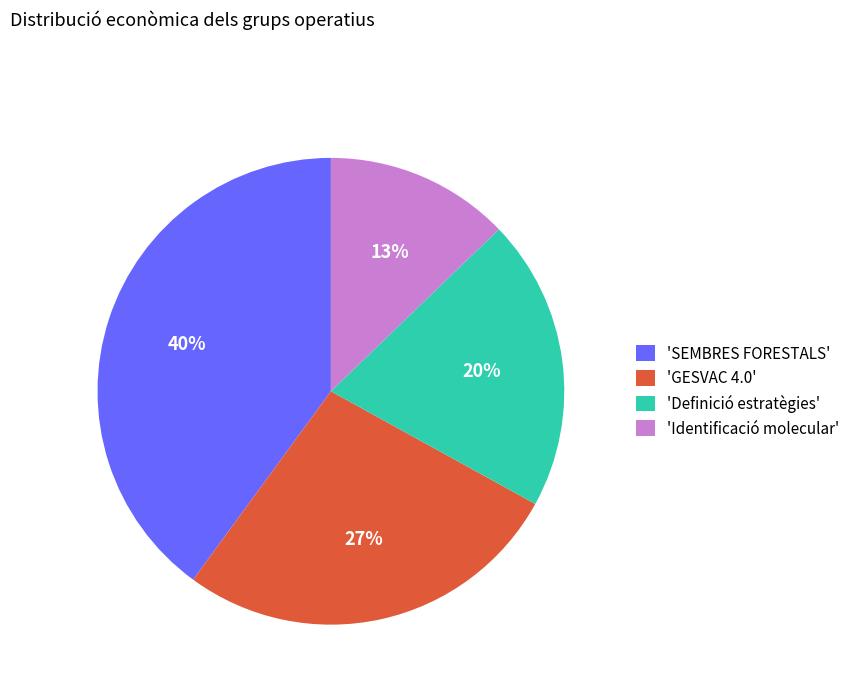

Is it true that 'Identificació molecular' is 2% of the pie?

False